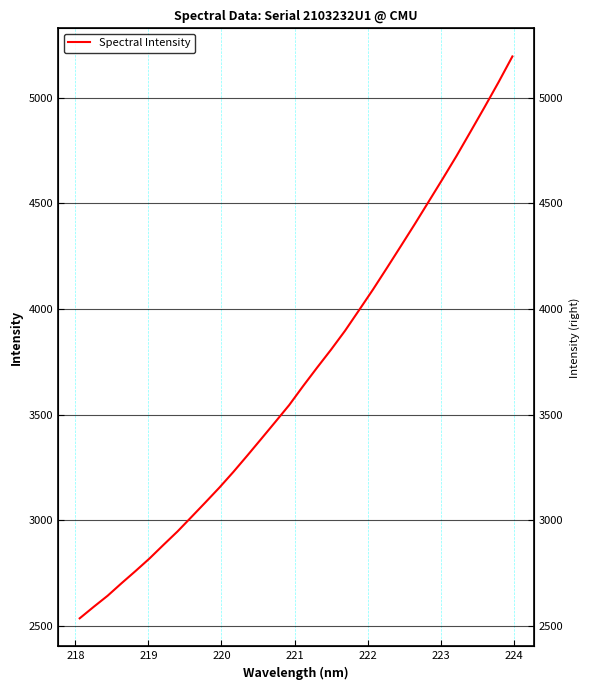

True or false: the data has more than 0 interior local peaks.

False